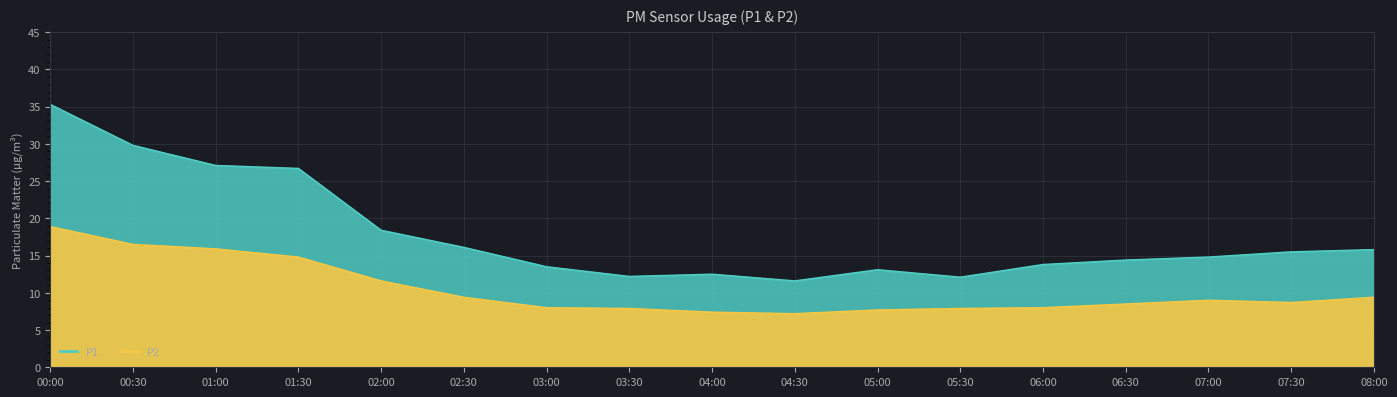

What is the maximum value shown in the chart?

35.3